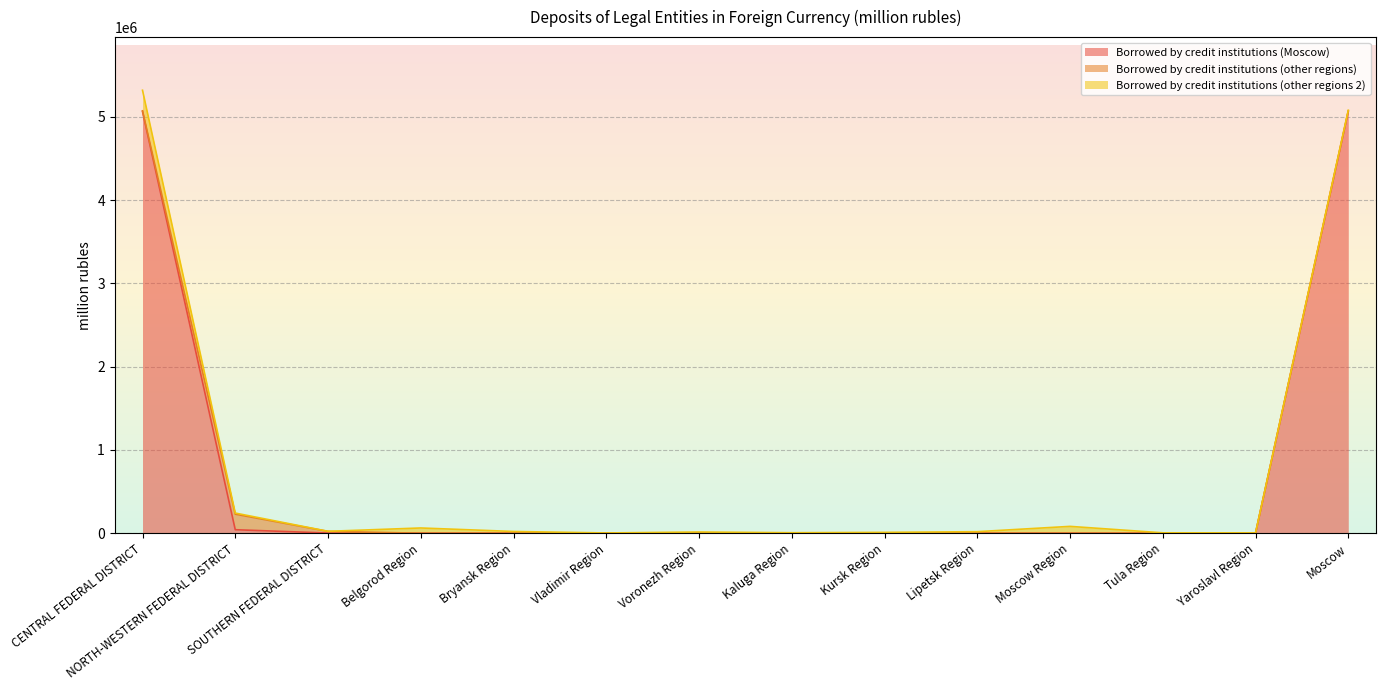

True or false: Borrowed by credit institutions (other regions 2) has a value of 102449 at CENTRAL FEDERAL DISTRICT.

False